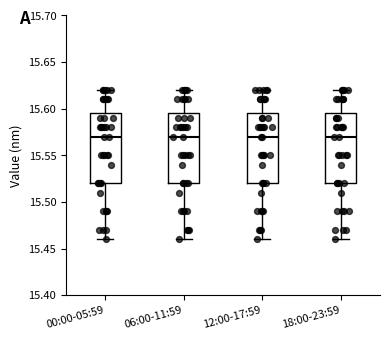

Reading left to right, read every box against the y-axis: the position of its median line, the range the box covers, and the ends of its whiskers. The values are not printed on the chart, so give them approximately, as read against the axis.

00:00-05:59: median 15.570, box 15.520 to 15.595, whiskers 15.460 to 15.620
06:00-11:59: median 15.570, box 15.520 to 15.595, whiskers 15.460 to 15.620
12:00-17:59: median 15.570, box 15.520 to 15.595, whiskers 15.460 to 15.620
18:00-23:59: median 15.570, box 15.520 to 15.595, whiskers 15.460 to 15.620